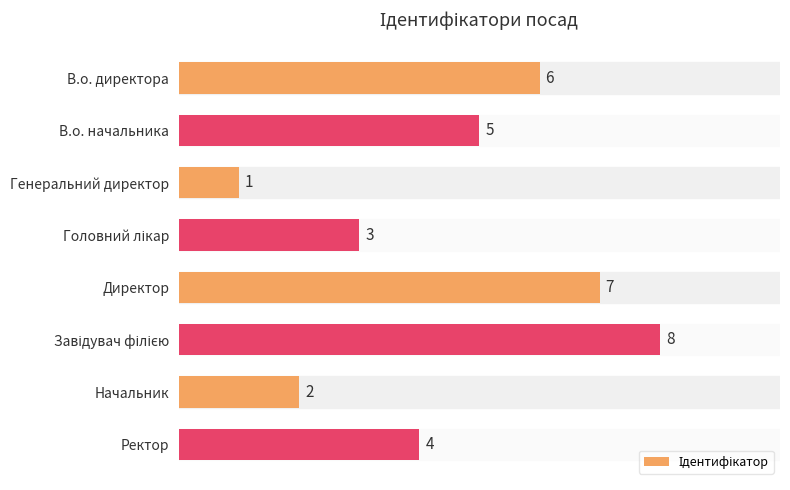

How many bars are there in total?

8